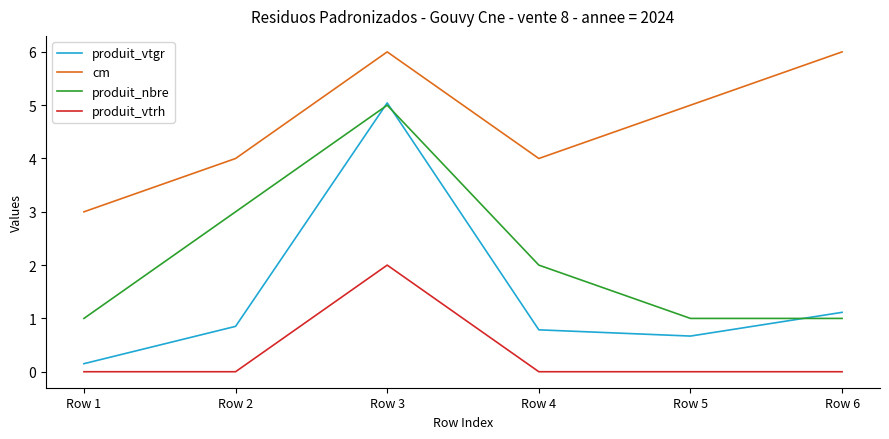

Is this an area chart (filled region under the line)?

No